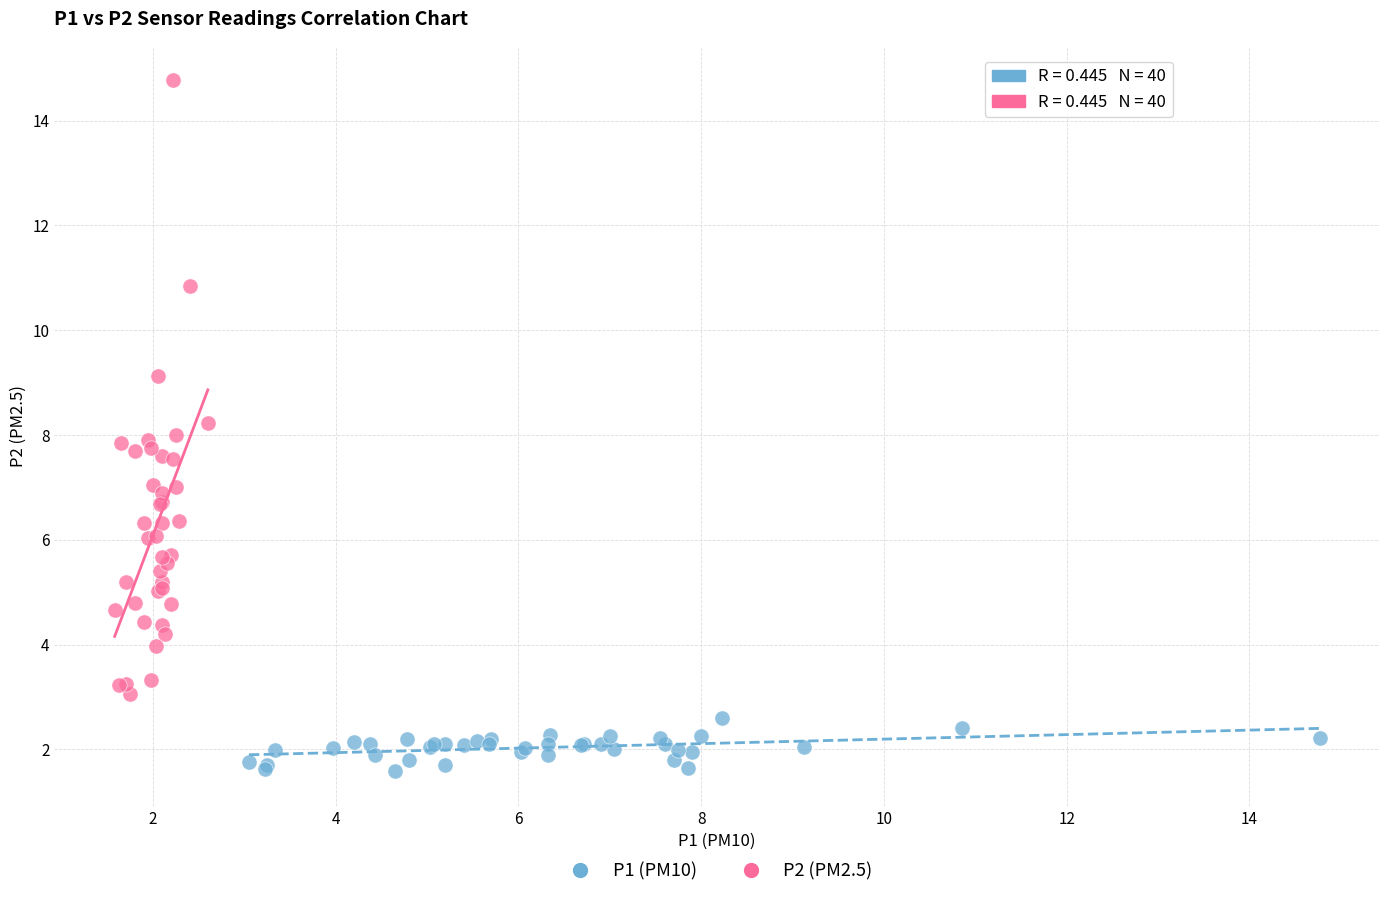

Which series has the widest spread of Y values?

P2 (PM2.5)